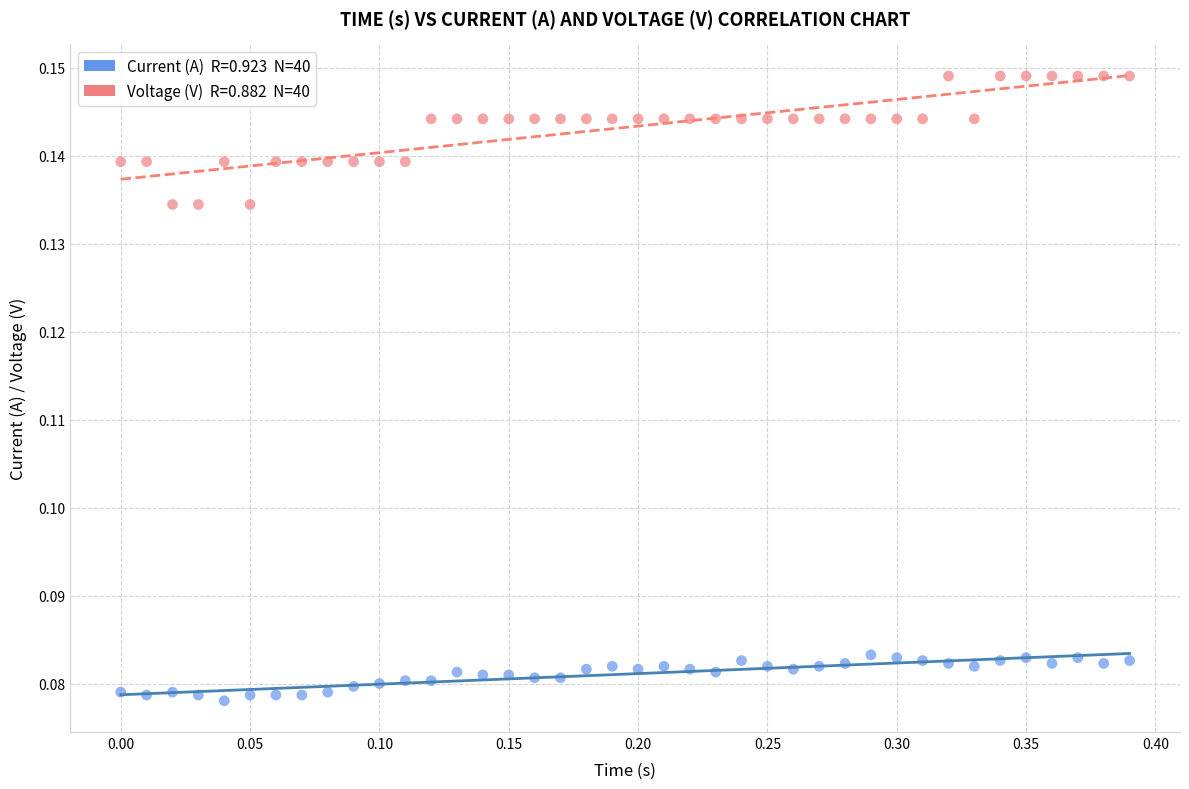

Across all data points, what is the range of X values (max minus min)?

0.4